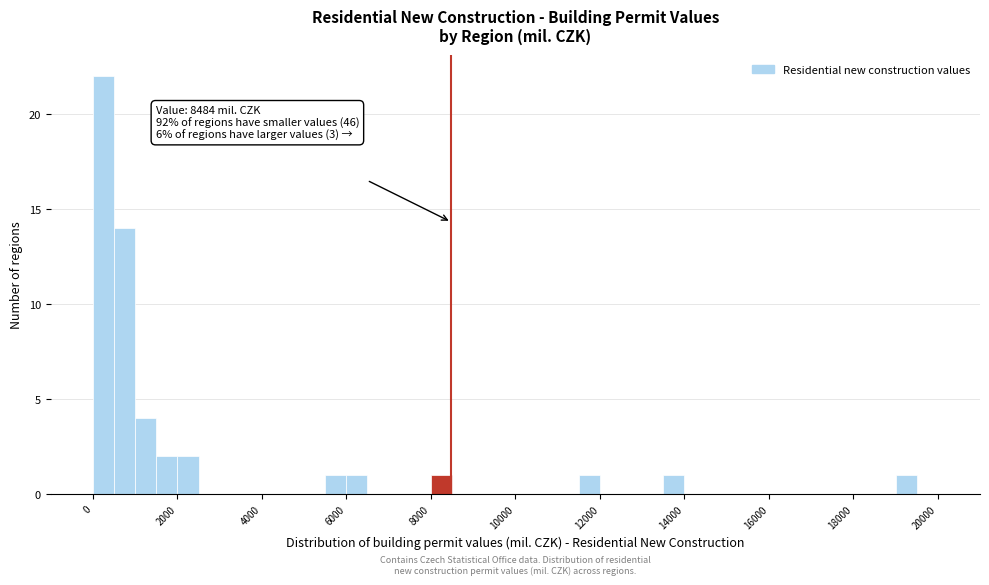

Around what value on the x-axis is the tallest bar? Give the approximate position of its centre, as read against the axis.

200